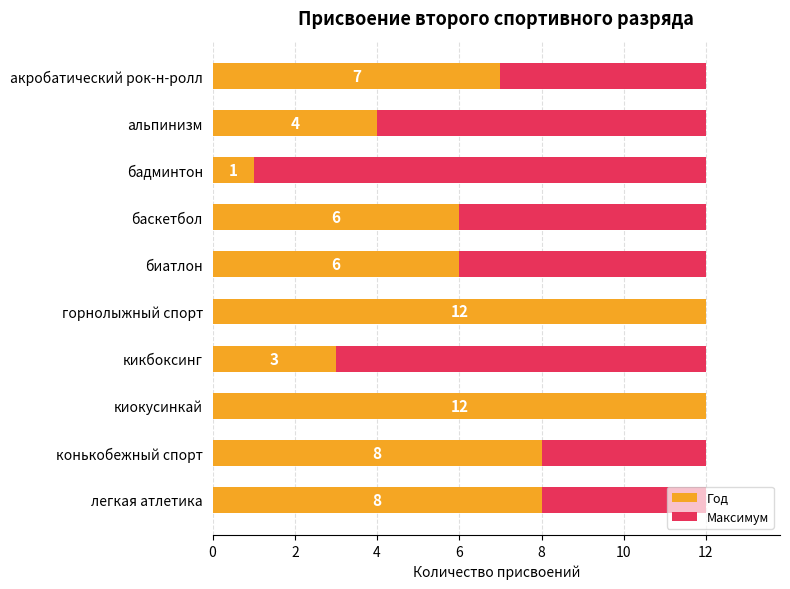

Which series has the largest range (max minus min)?

Год